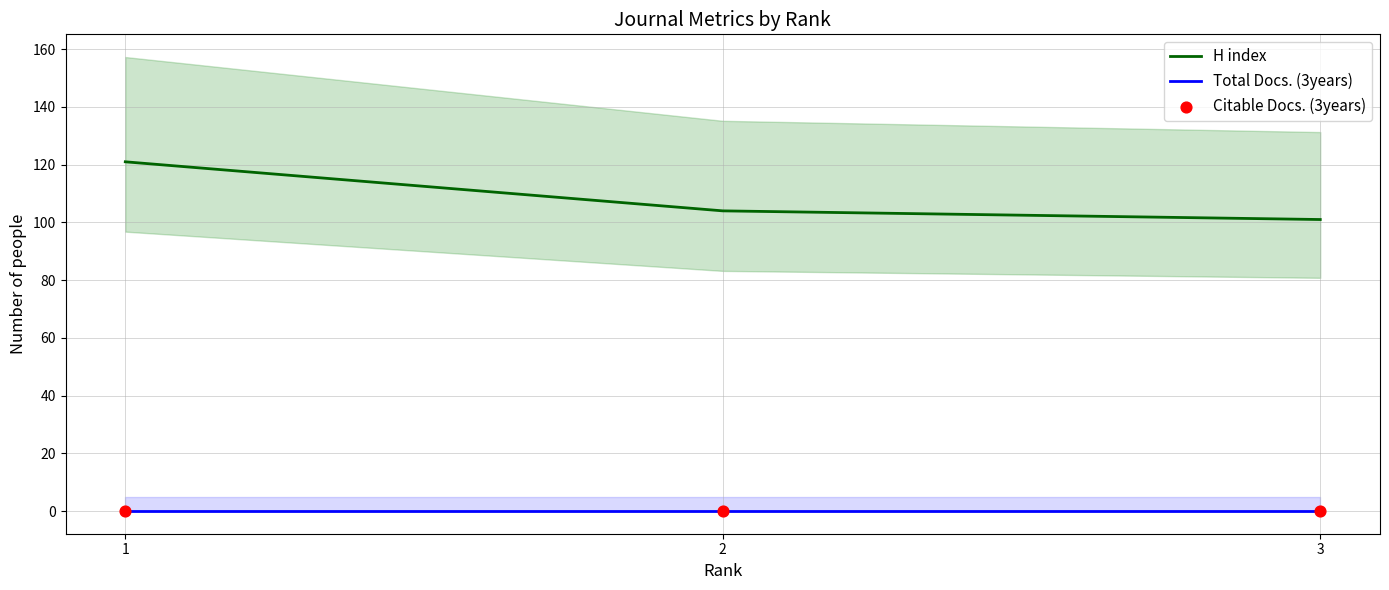

At which category is the sum across all series the highest?

1